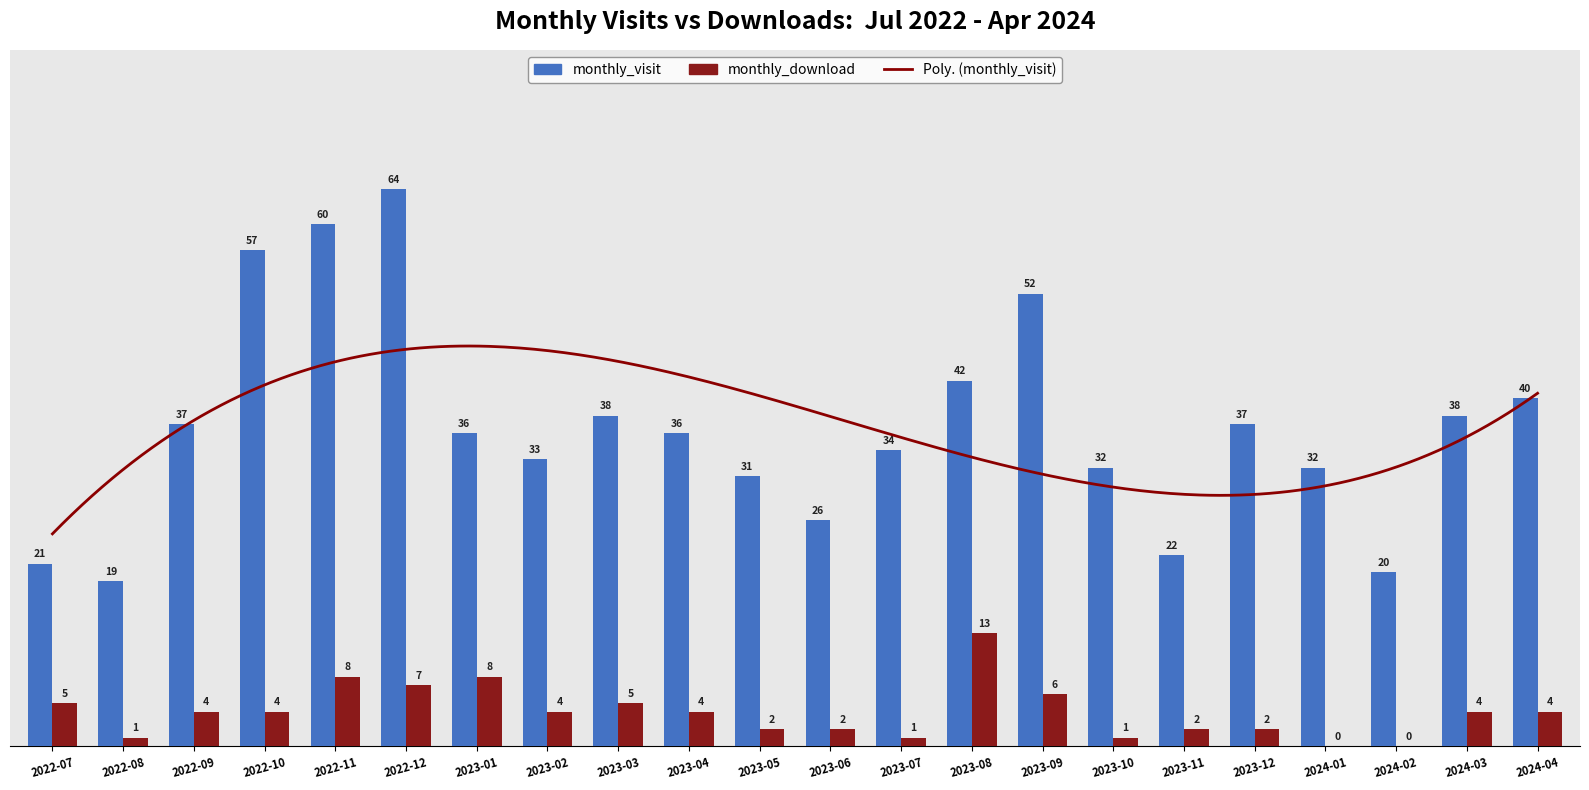

What is the label of the 12th bar from the left?

2023-06